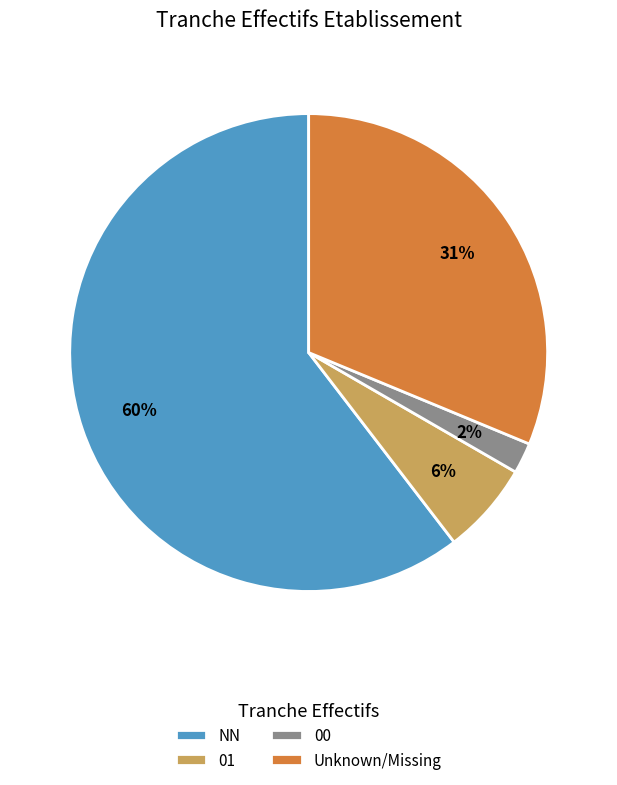

How many slices are in this pie chart?

4